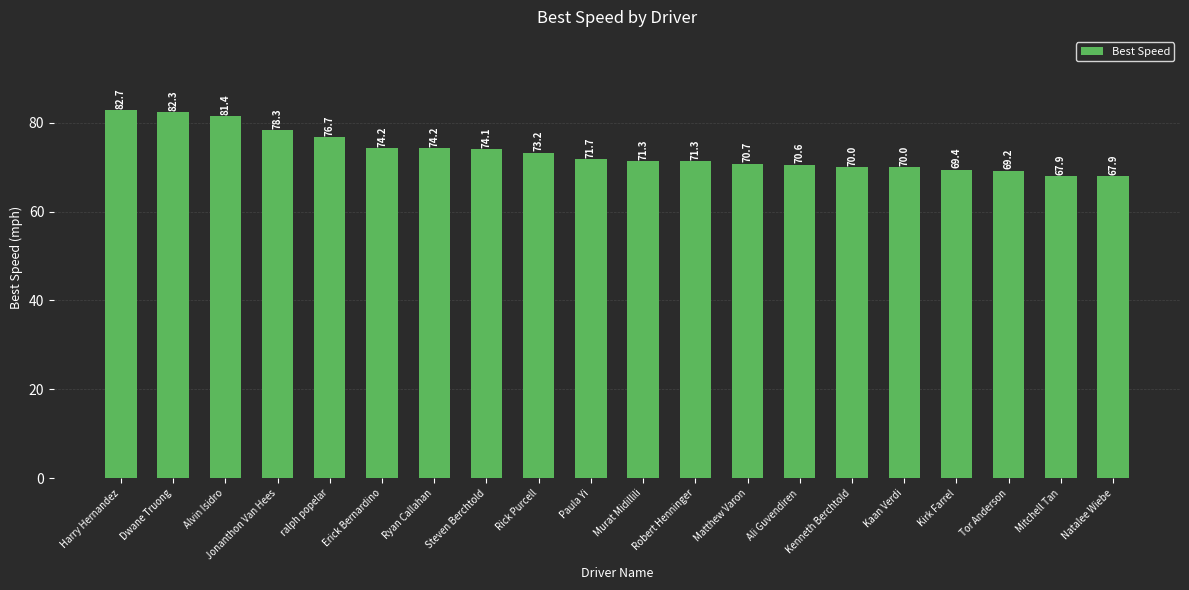

What is the ratio of the value at Steven Berchtold to the value at Kaan Verdi?

1.1